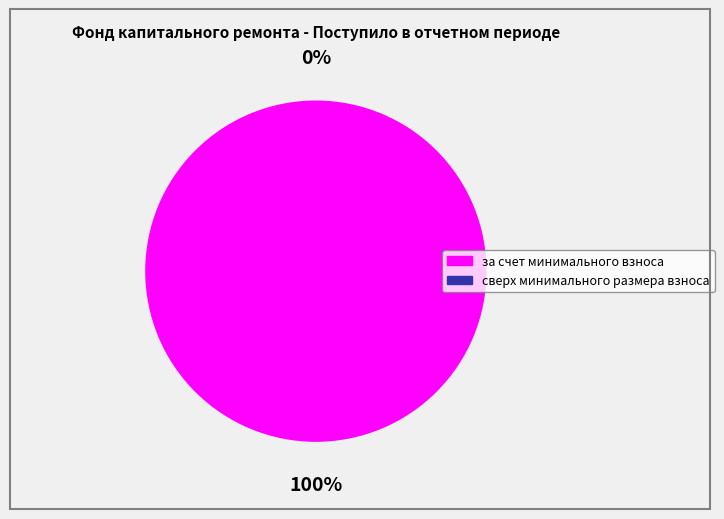

Which slice represents more than half of the pie?

за счет минимального взноса